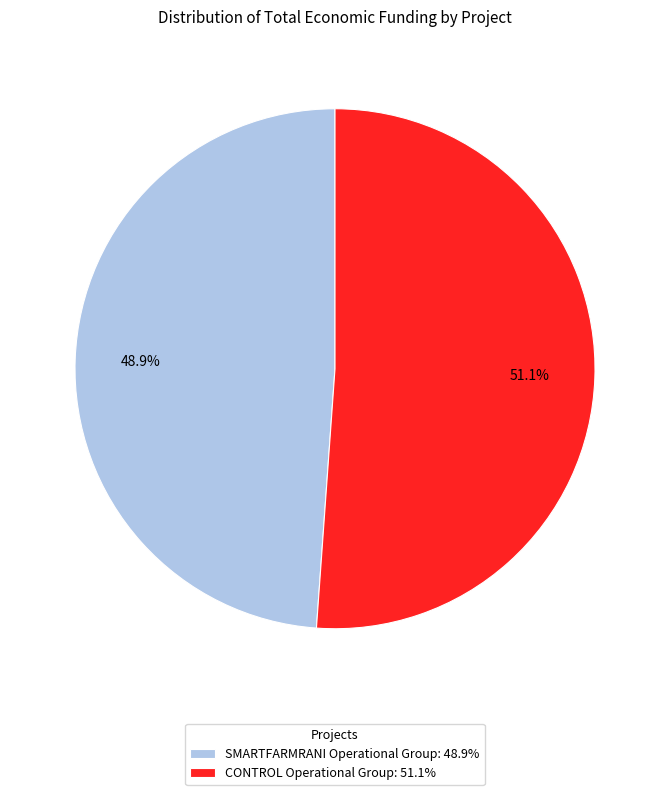

What is the largest slice in the pie chart?

CONTROL Operational Group